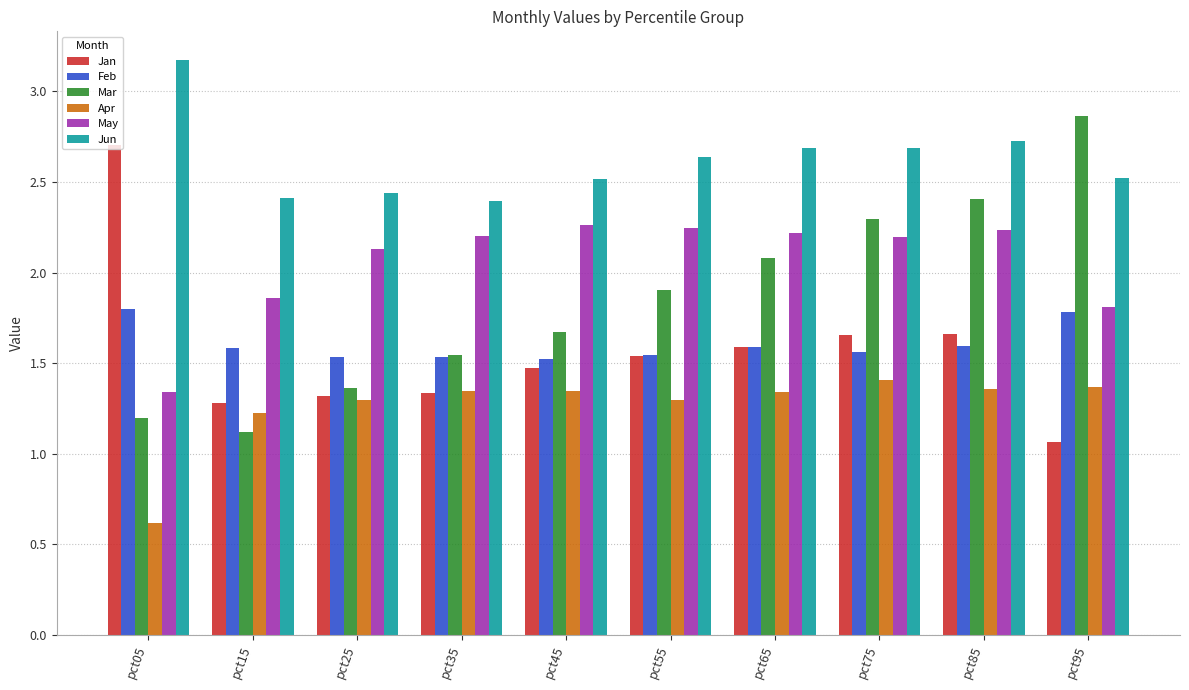

At which category is the sum across all series the highest?

pct85